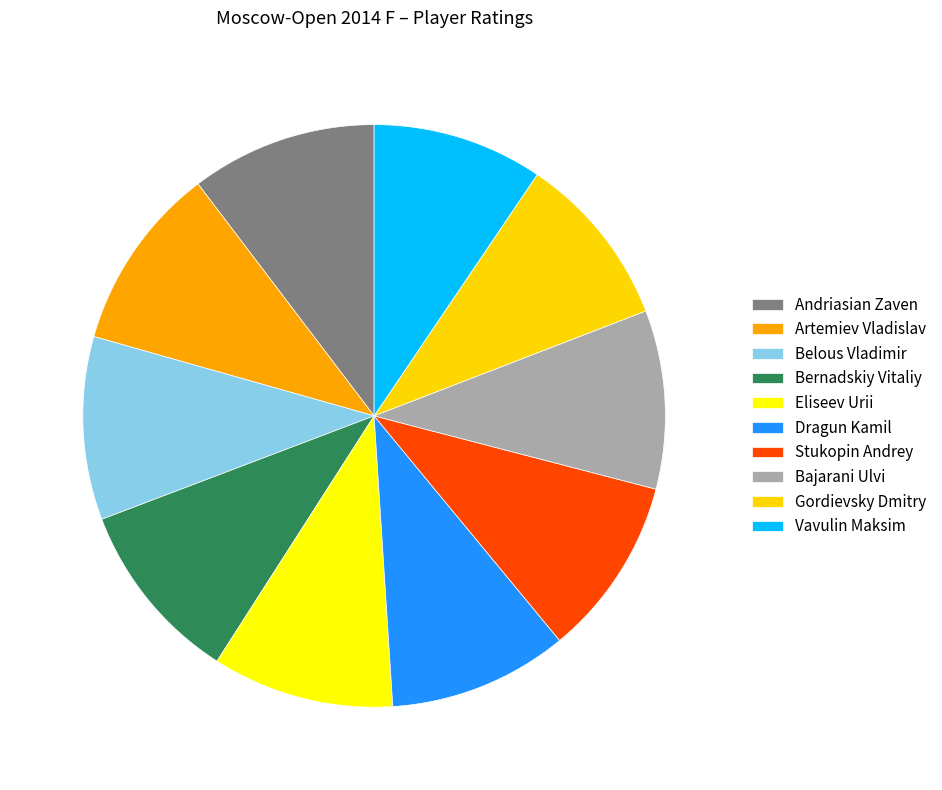

Is it true that Belous Vladimir is 10% of the pie?

True